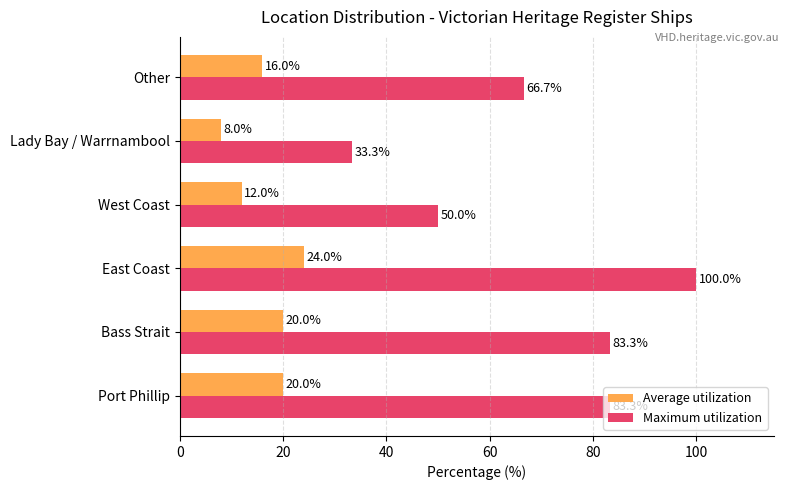

What is the difference between the maximum and minimum values in the Average utilization series?

16.0